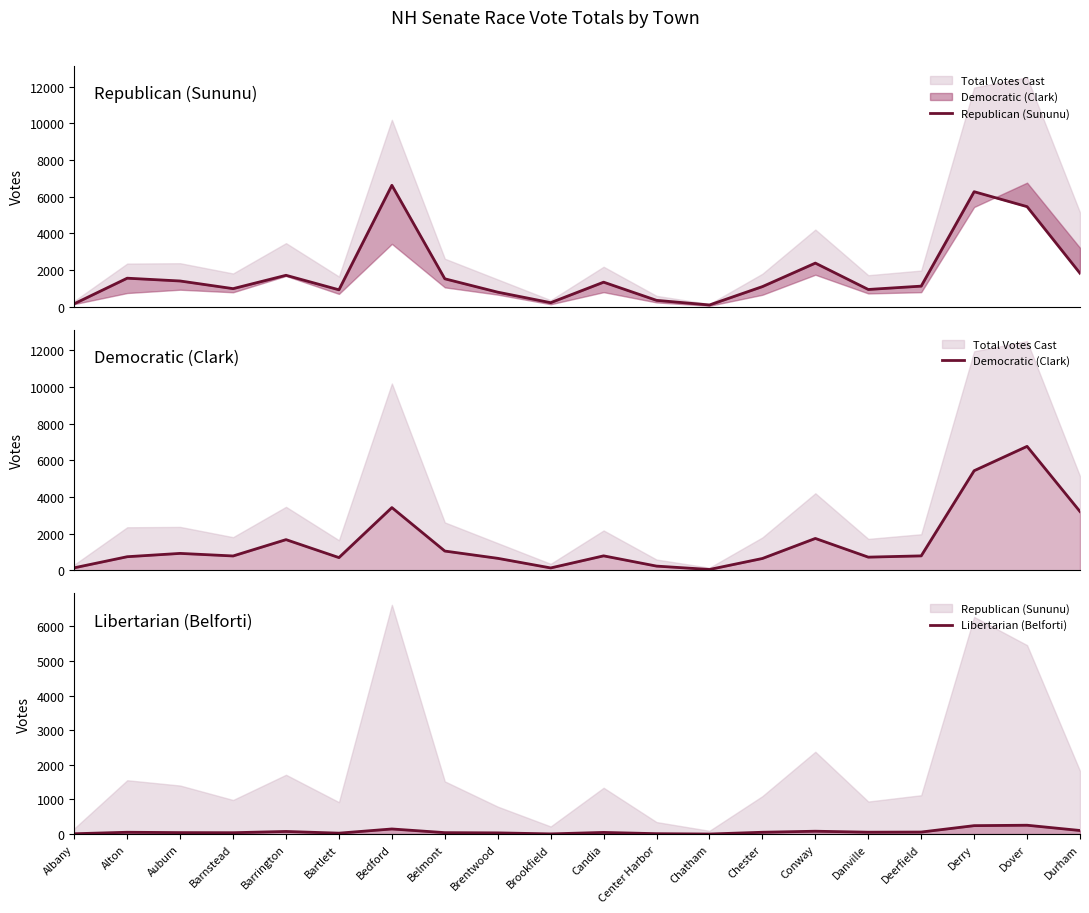

True or false: Democratic (Clark) and Libertarian (Belforti) cross at least once.

False